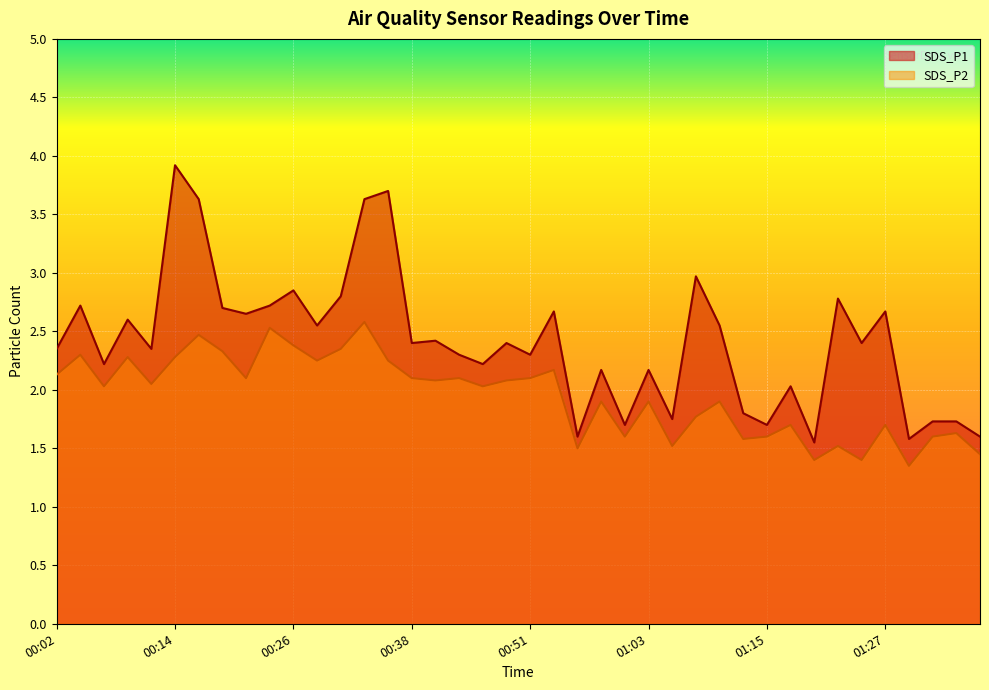

List the series in order of their peak value, highest first.

SDS_P1, SDS_P2